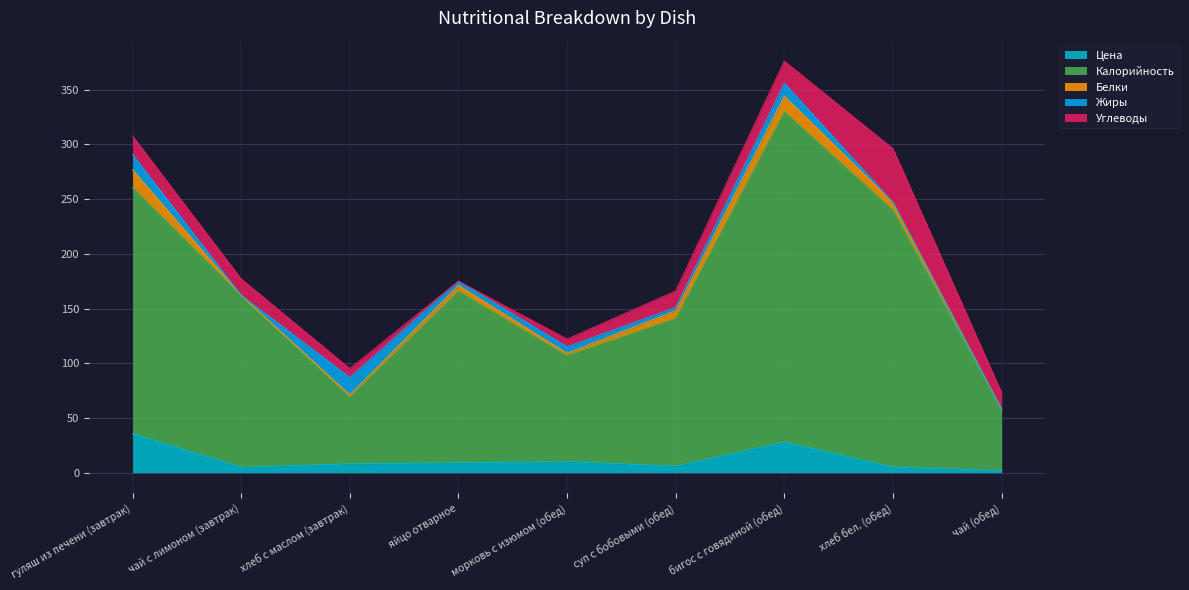

Is it true that Белки equals -7.5 at чай (обед)?

False